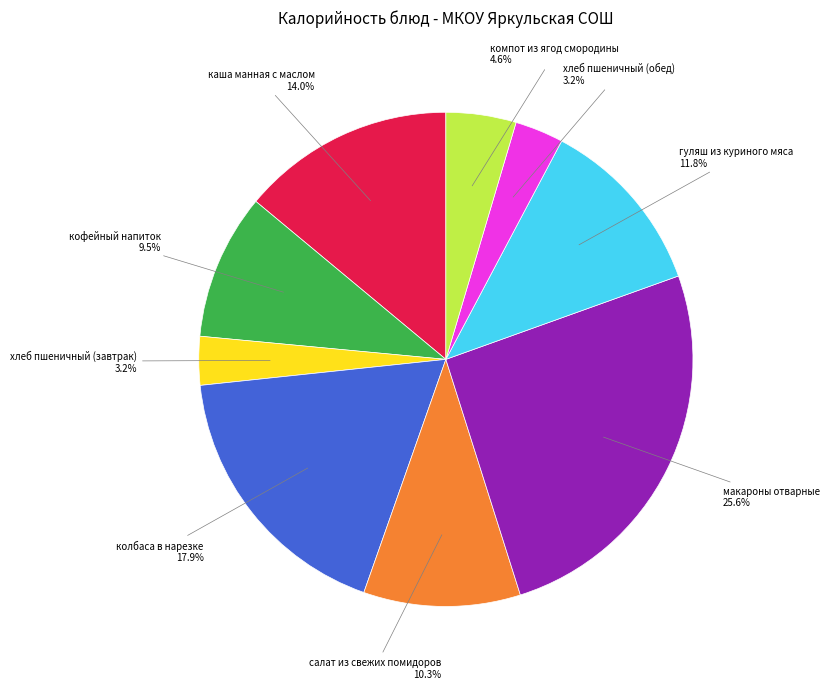

What portion of the pie excludes компот из ягод смородины?

95.4%